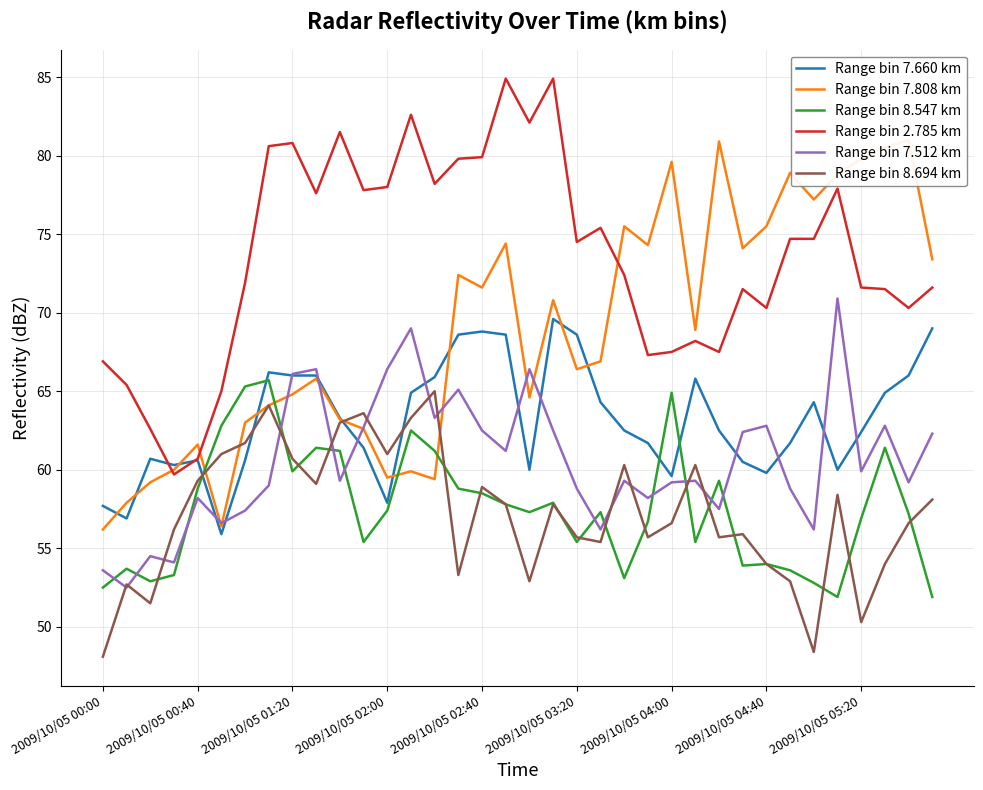

The value of Range bin 7.660 km at 2009/10/05 04:00 is 59.6. True or false?

True